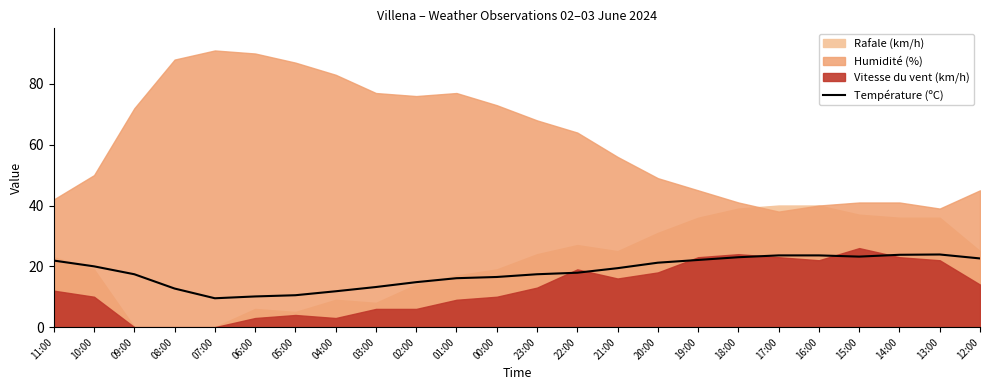

True or false: there are more than 1 points higher than both neighbors.

False